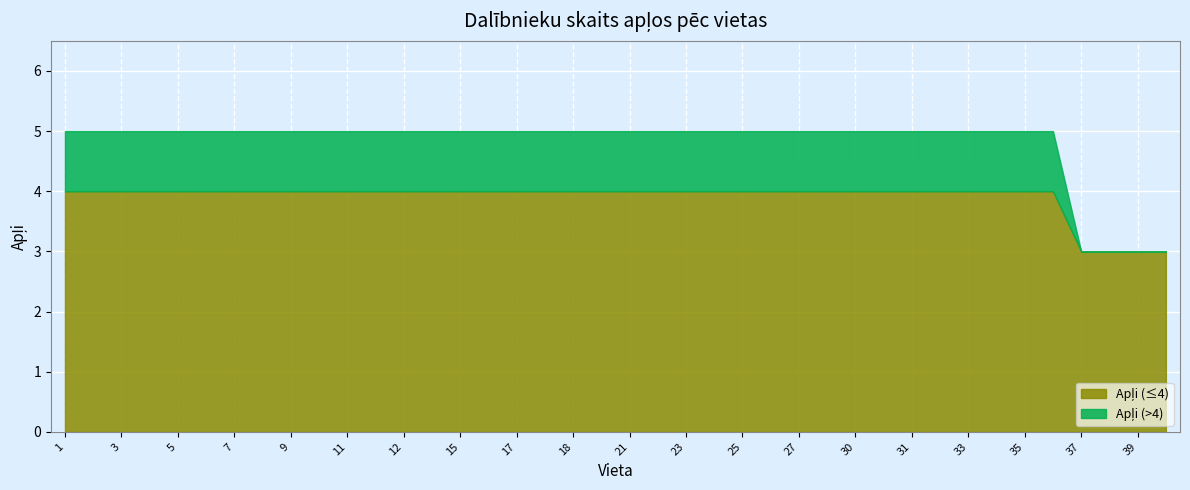

Which label corresponds to the smallest value in the chart?

37